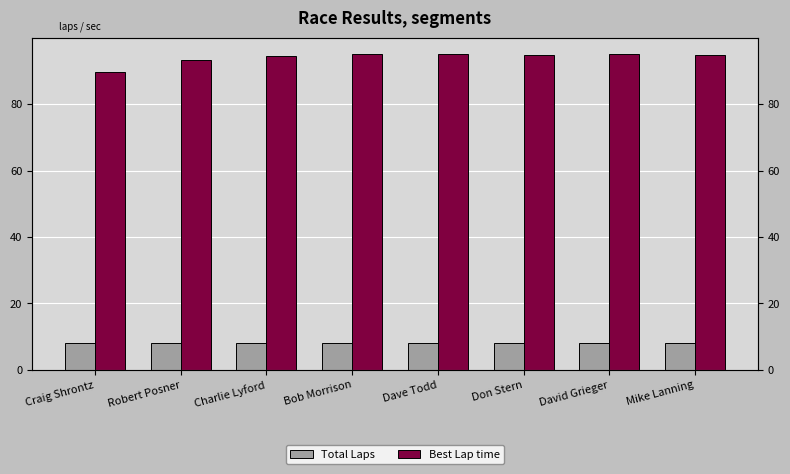

At which label does Best Lap time first exceed 94?

Charlie Lyford